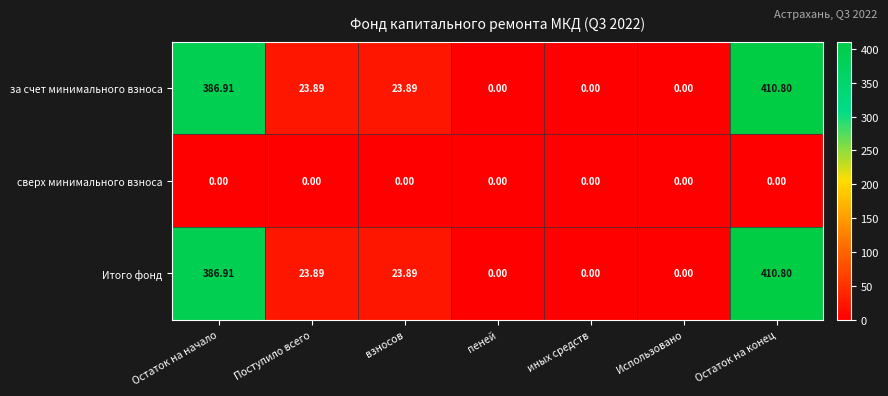

Which label corresponds to the largest value in the chart?

Остаток на конец